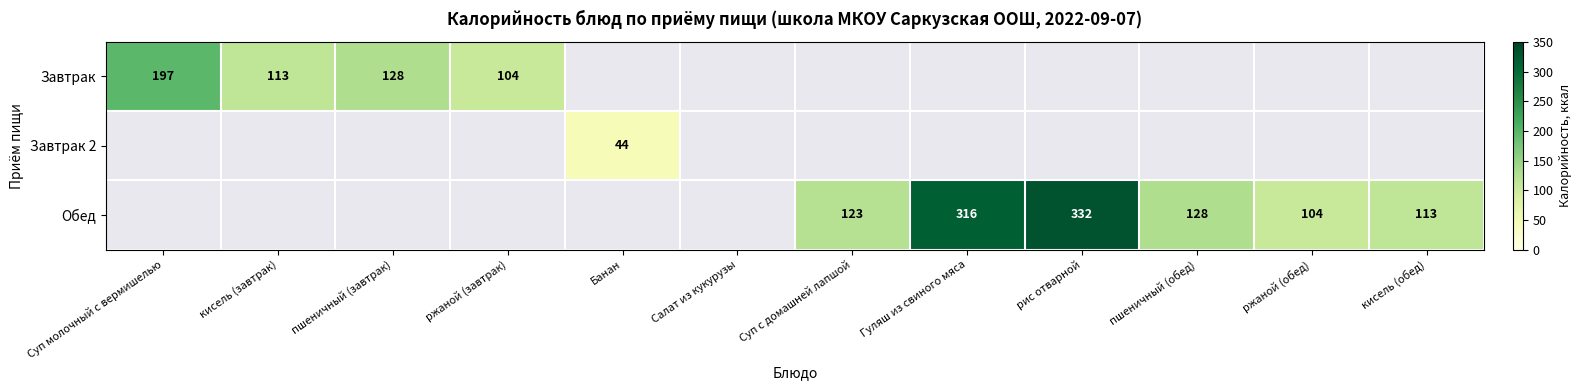

True or false: Завтрак has a value of 186 at кисель (завтрак).

False